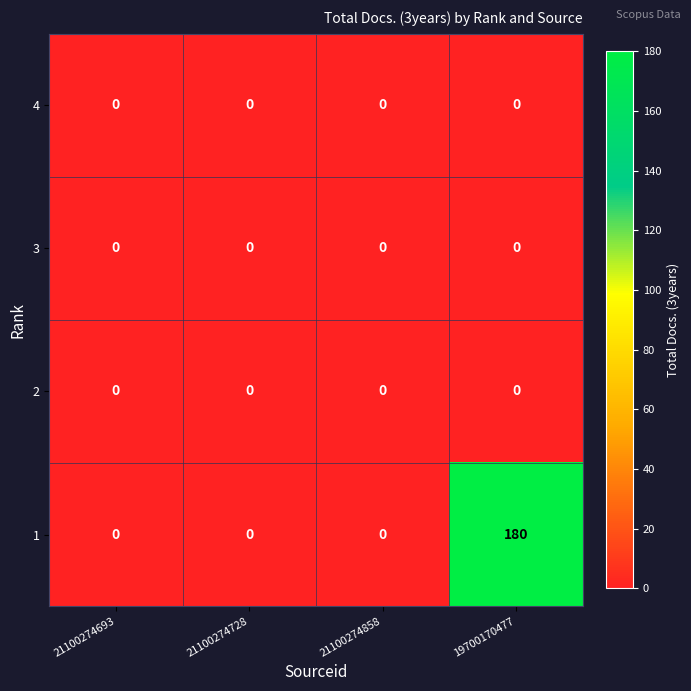

Which series has the largest range (max minus min)?

1